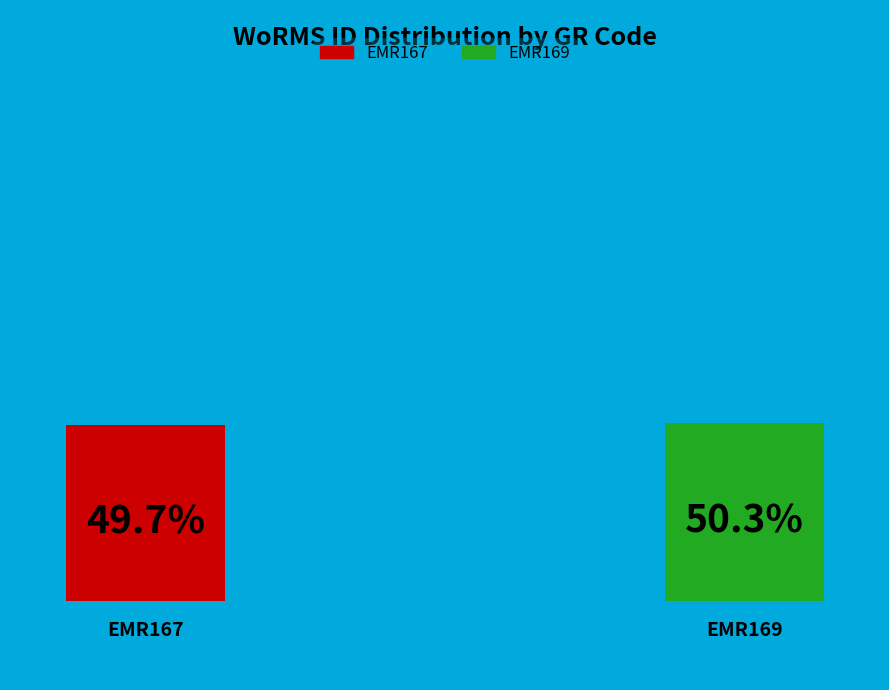

Count the number of slices in the pie.

2